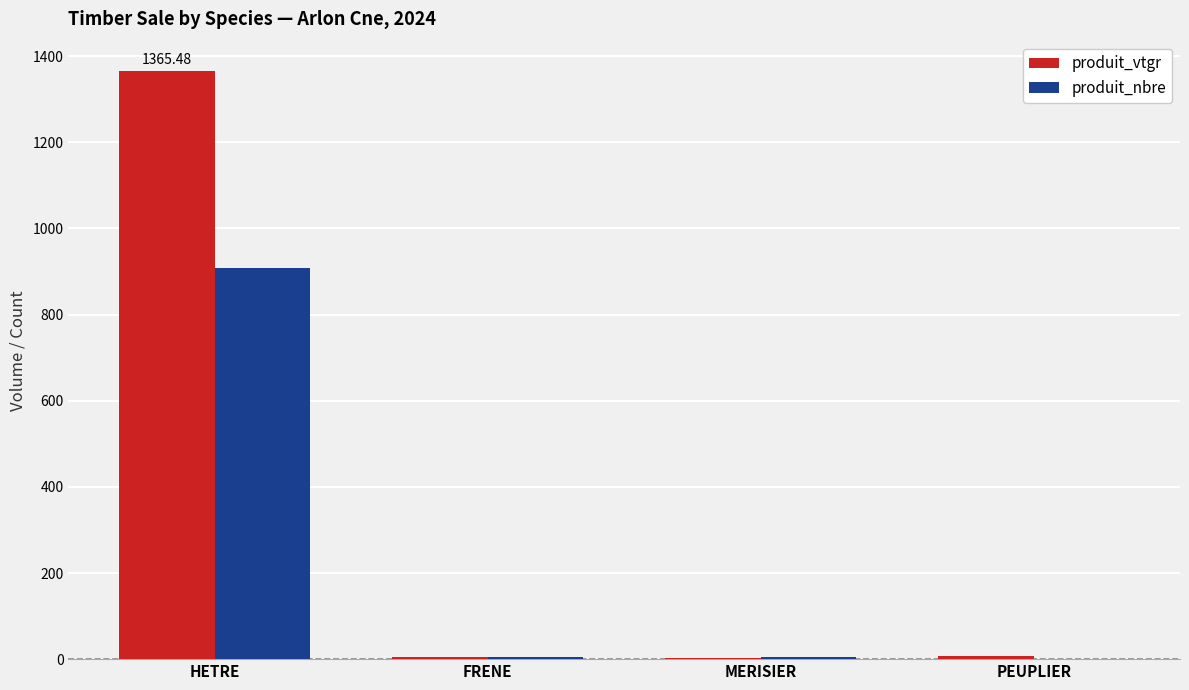

How many groups of bars are there?

4